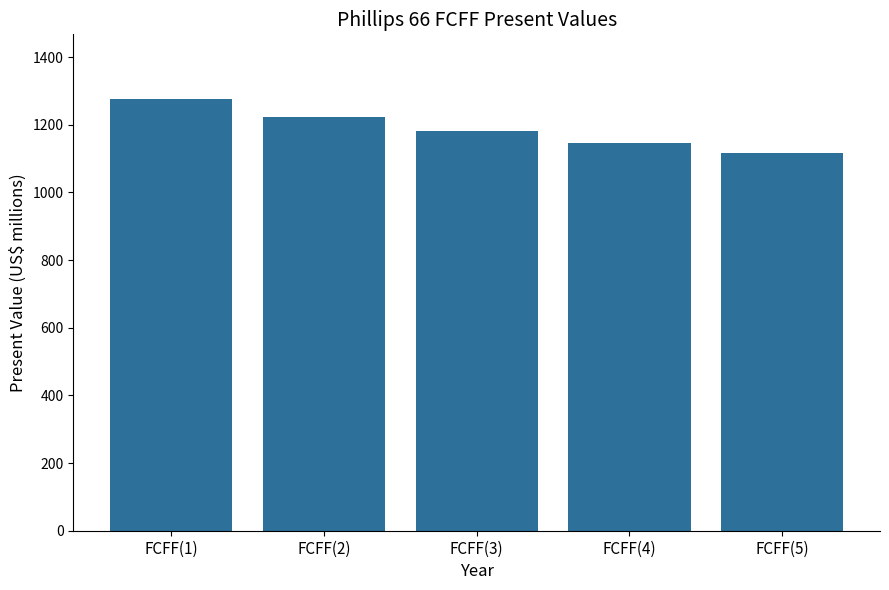

Which has a higher value, FCFF(3) or FCFF(1)?

FCFF(1)